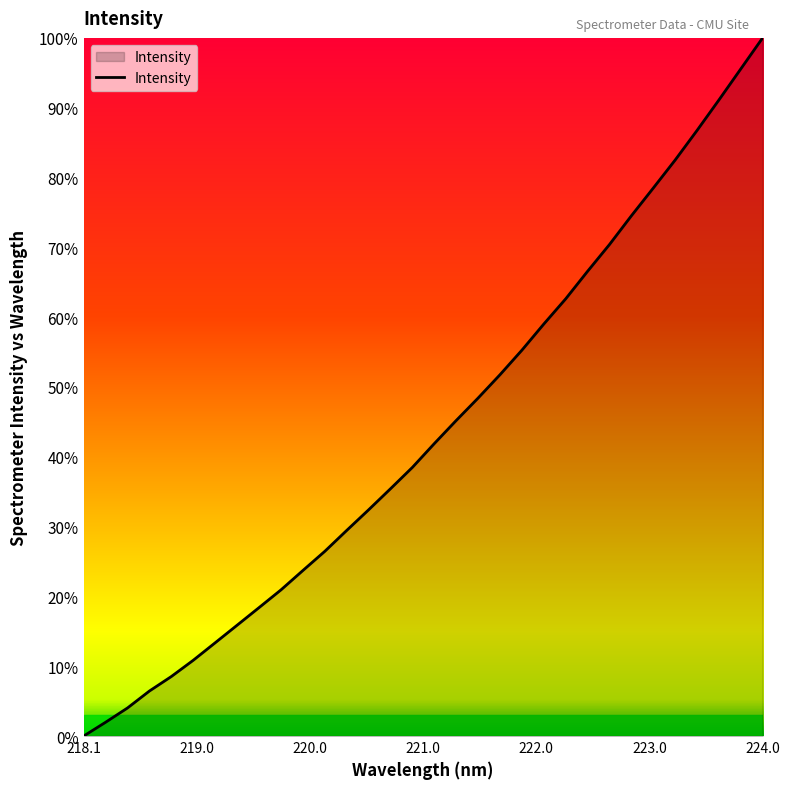

How many values are below 41?

16